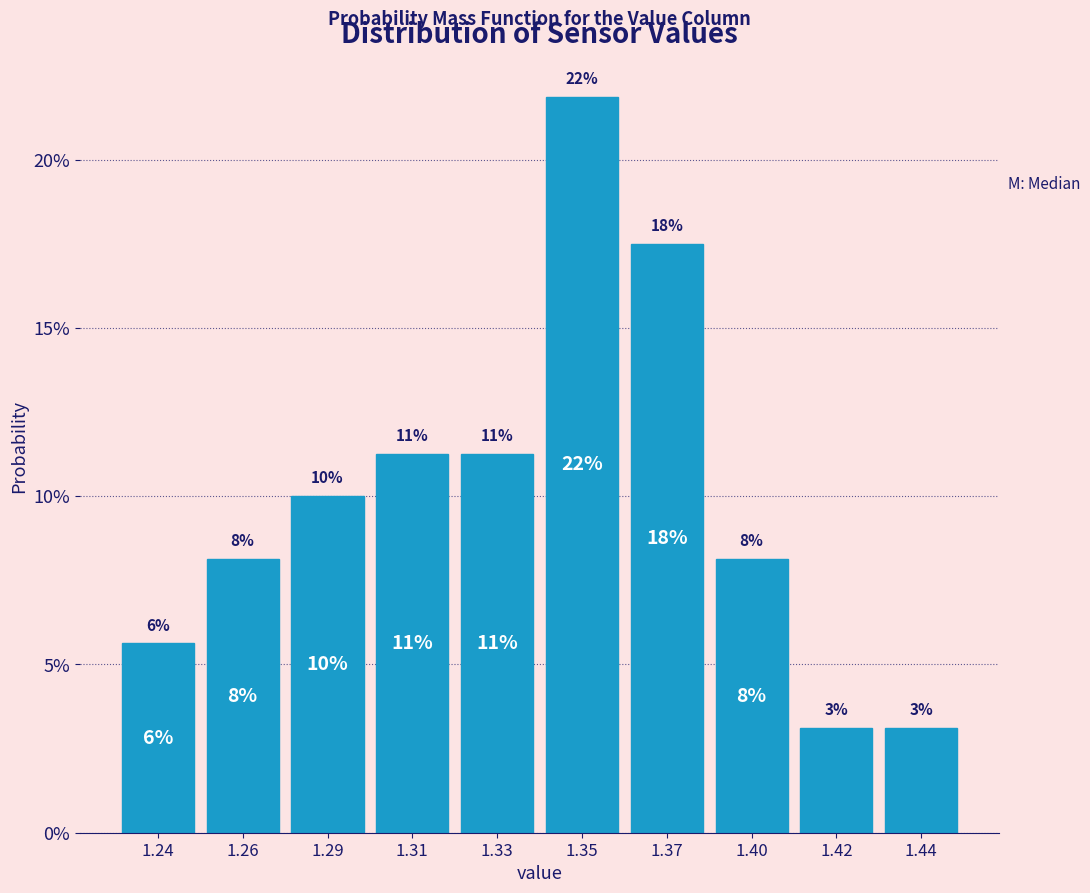

Are the bars horizontal?

No